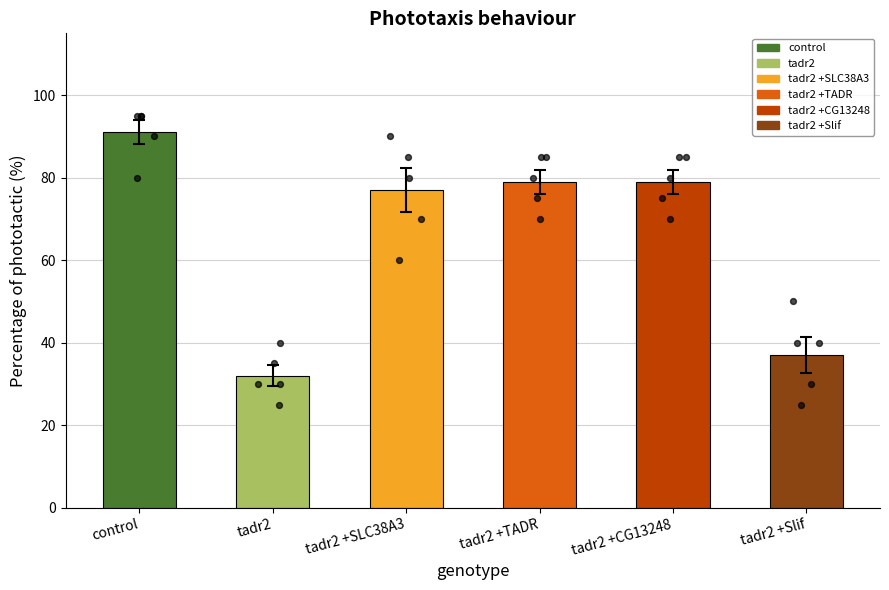

Between tadr2 +Slif and control, which is larger?

control